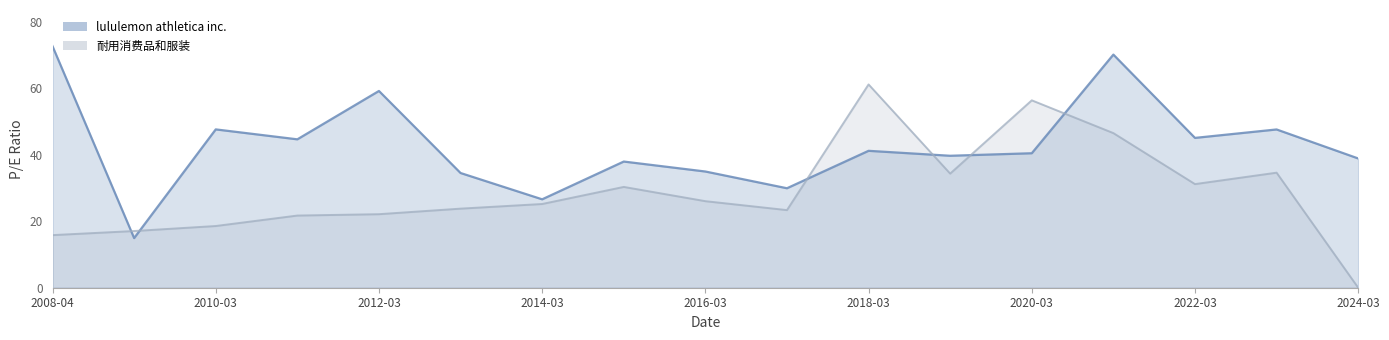

Is it true that 耐用消费品和服装 equals 12.1 at 2012-03?

False